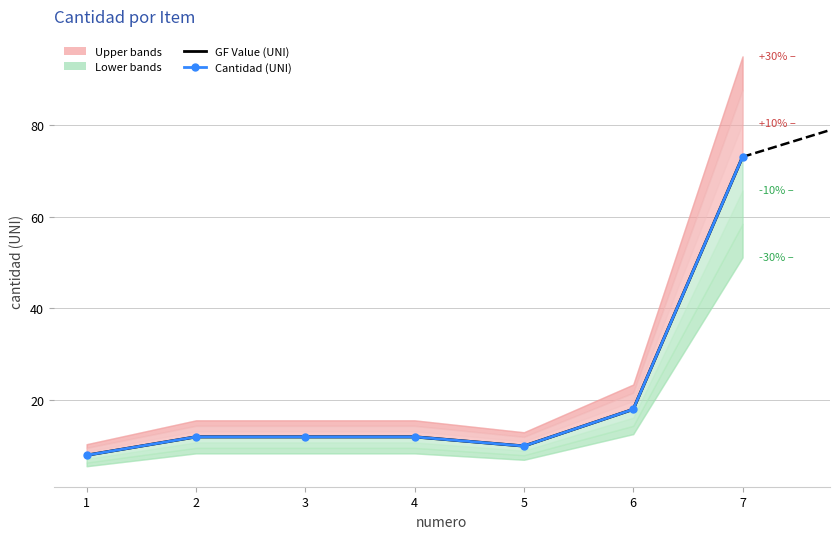

Is the value of Cantidad (UNI) at 2 greater than the value of GF Value (UNI) at 2?

No